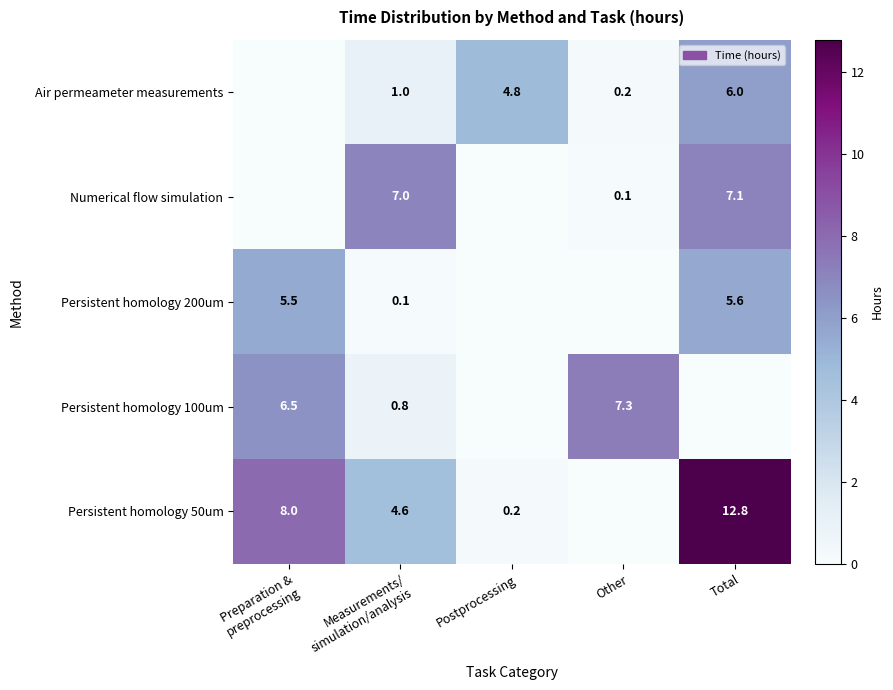

The Persistent homology 50um series shows 0.2 at Postprocessing. True or false?

True